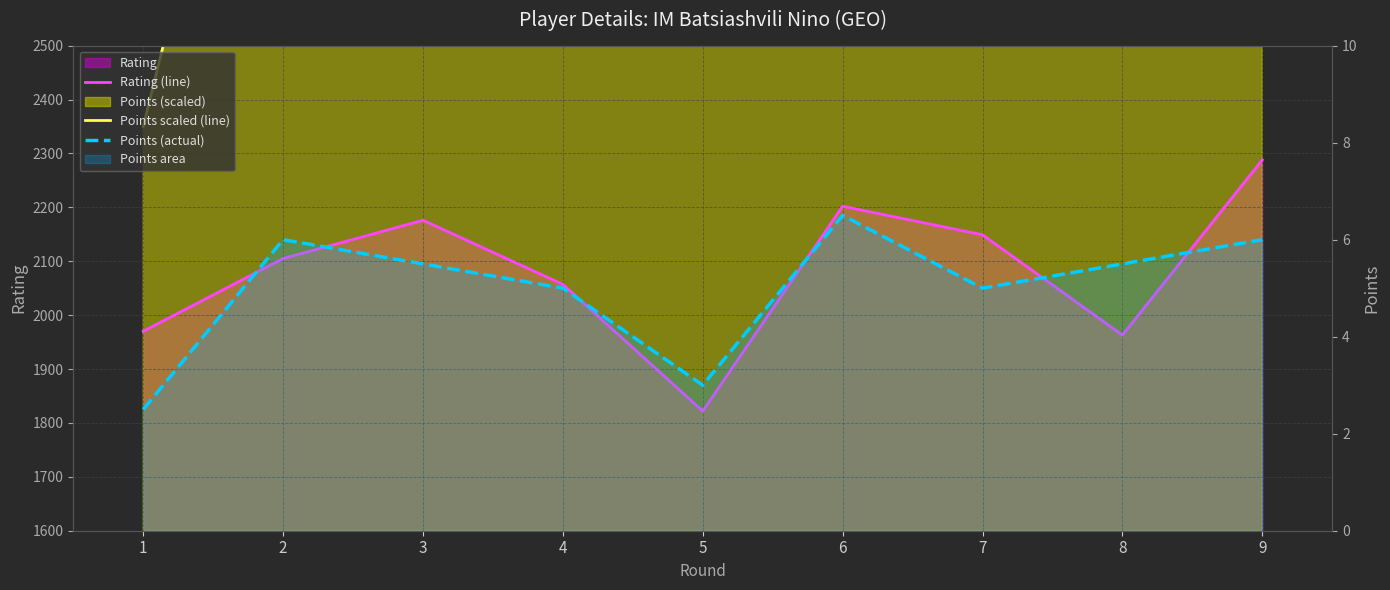

What is the total value across all series at 9?

5694.0